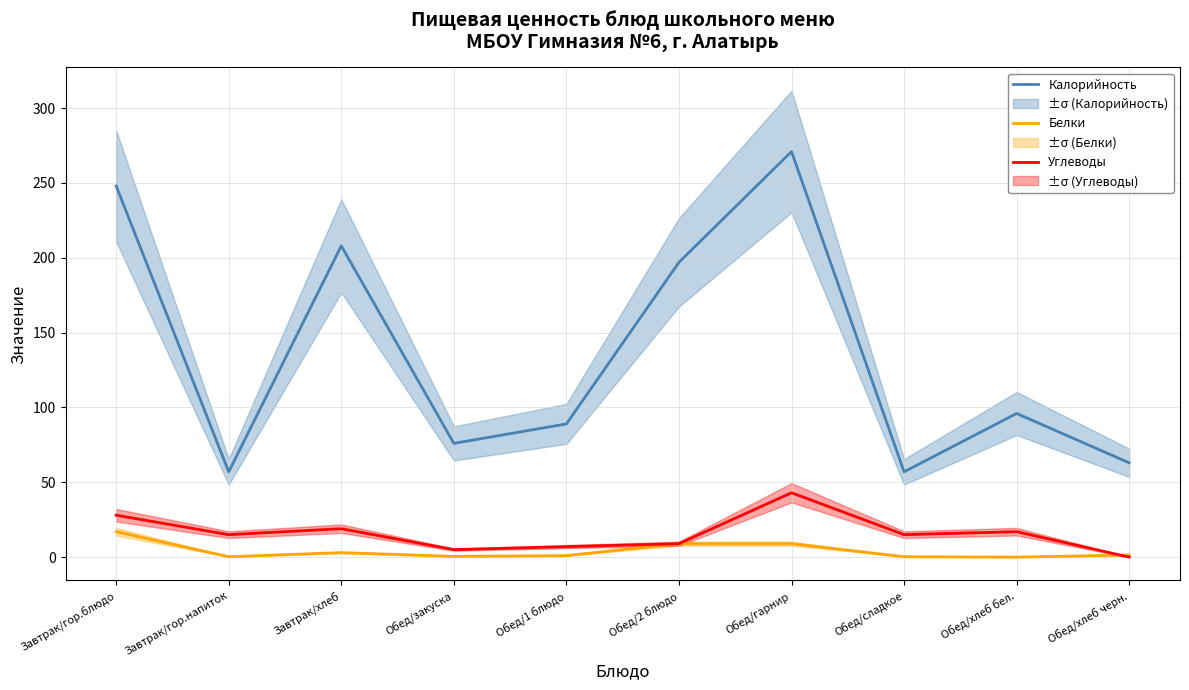

How many interior local valleys does the Белки series have?

3